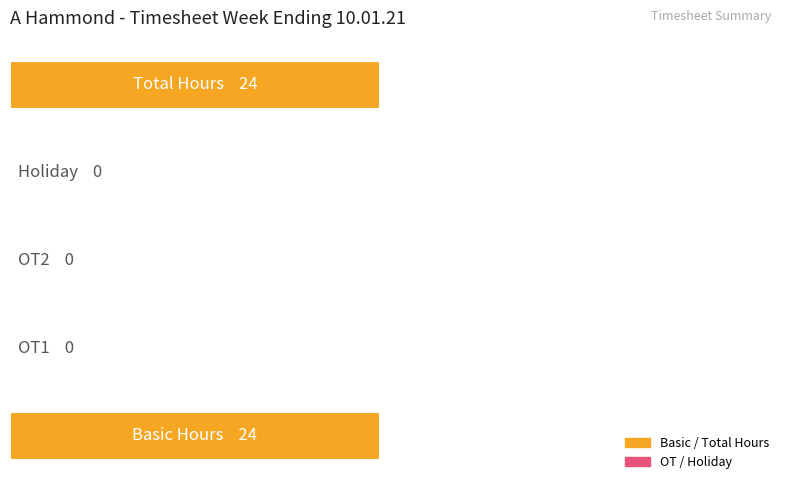

How many values exceed 0?

2